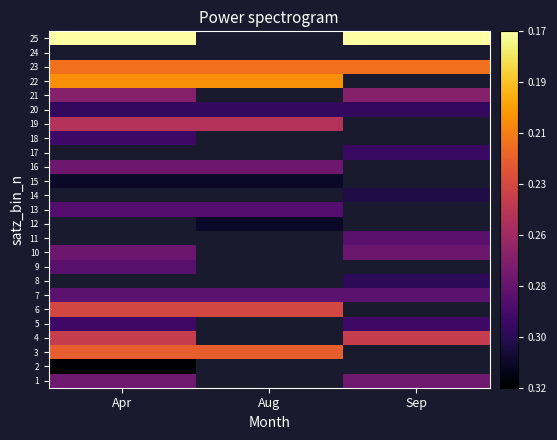

Which has a higher value, Aug or Apr?

Apr